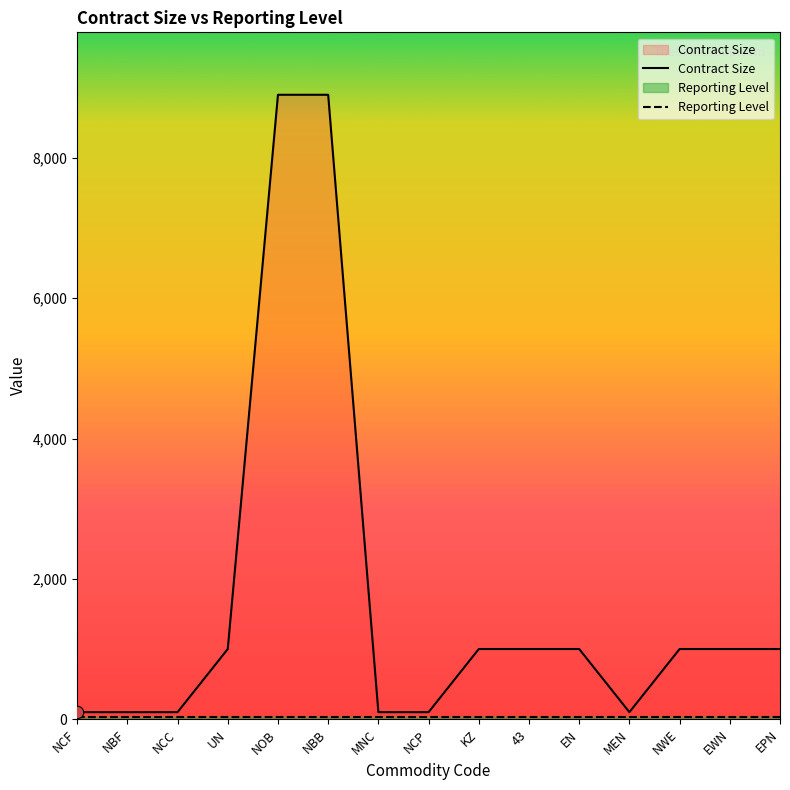

What is the change in value from MEN to EPN?

+900